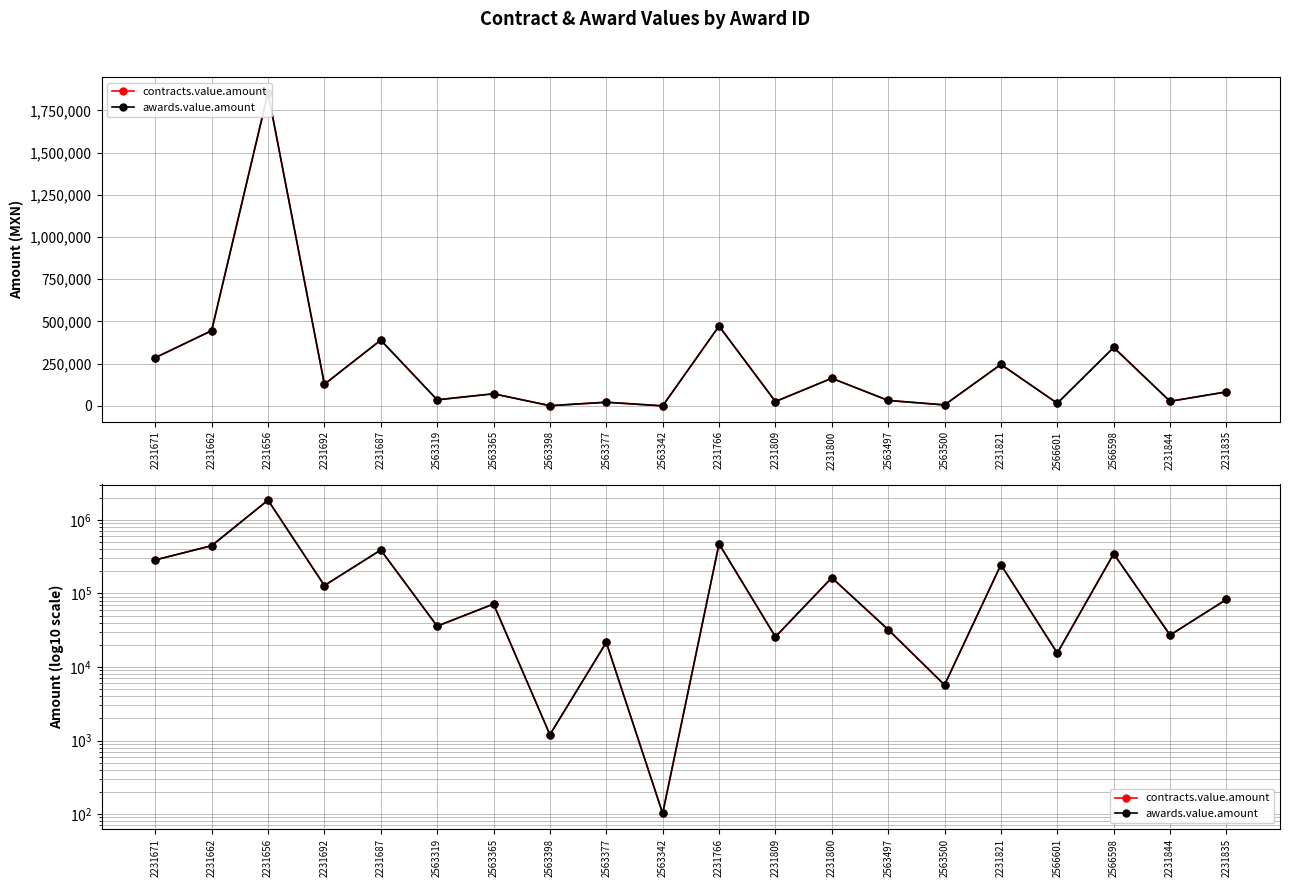

At 2231809, list the series in order from smallest to largest.

contracts.value.amount, awards.value.amount